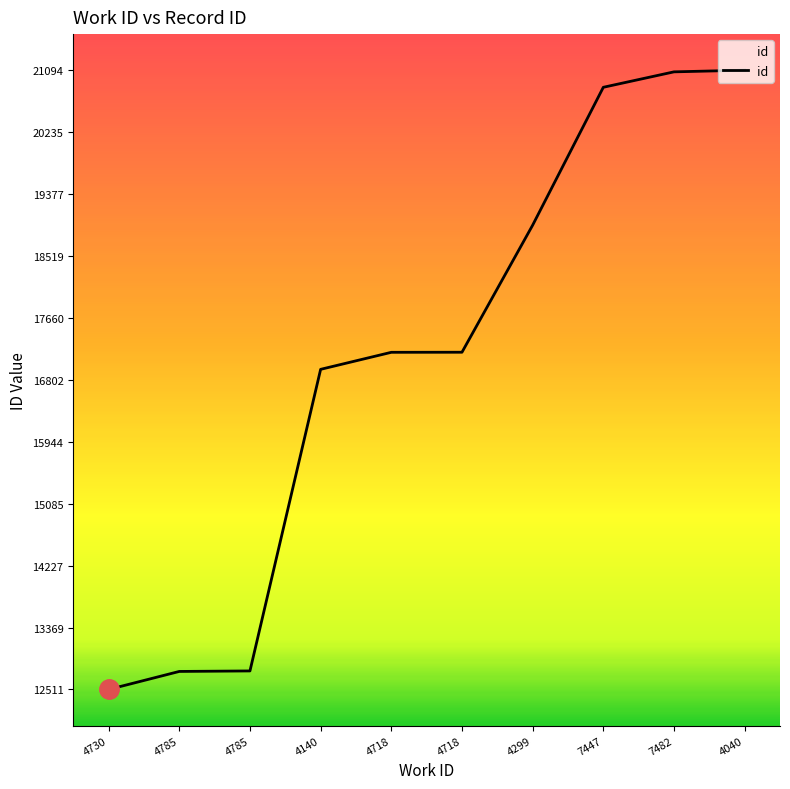

List the labels in order of value, largest first.

4040, 7482, 7447, 4299, 4718, 4718, 4140, 4785, 4785, 4730